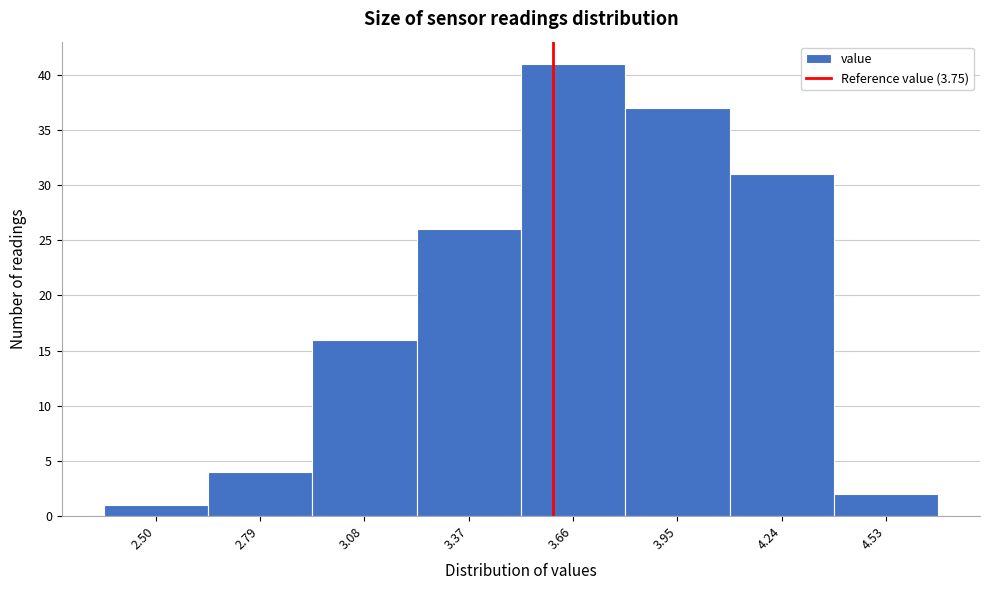

Reading left to right, list all the values displayed in this chart.

2.50=1	2.79=4	3.08=16	3.37=26	3.66=41	3.95=37	4.24=31	4.53=2